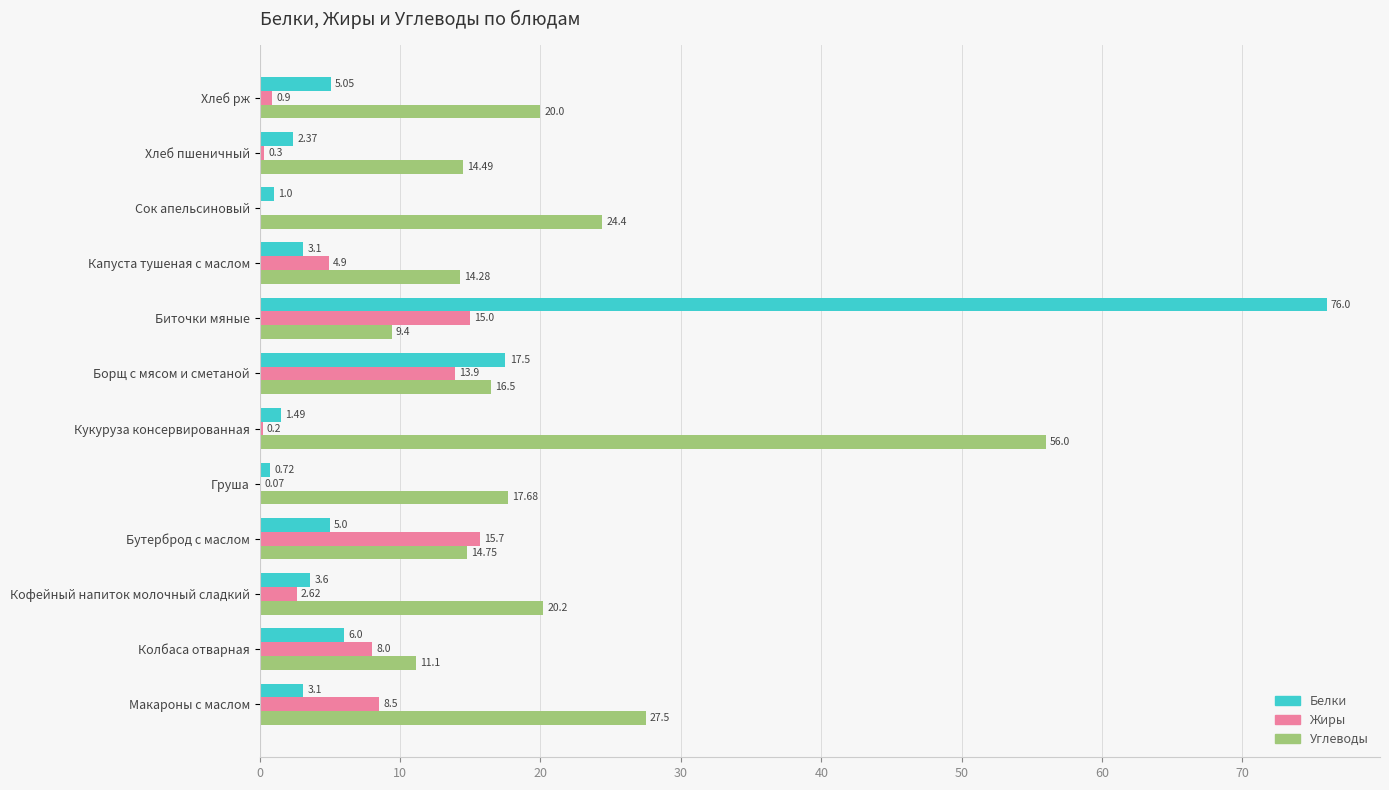

Which category has the highest value in the Белки series?

Биточки мяные